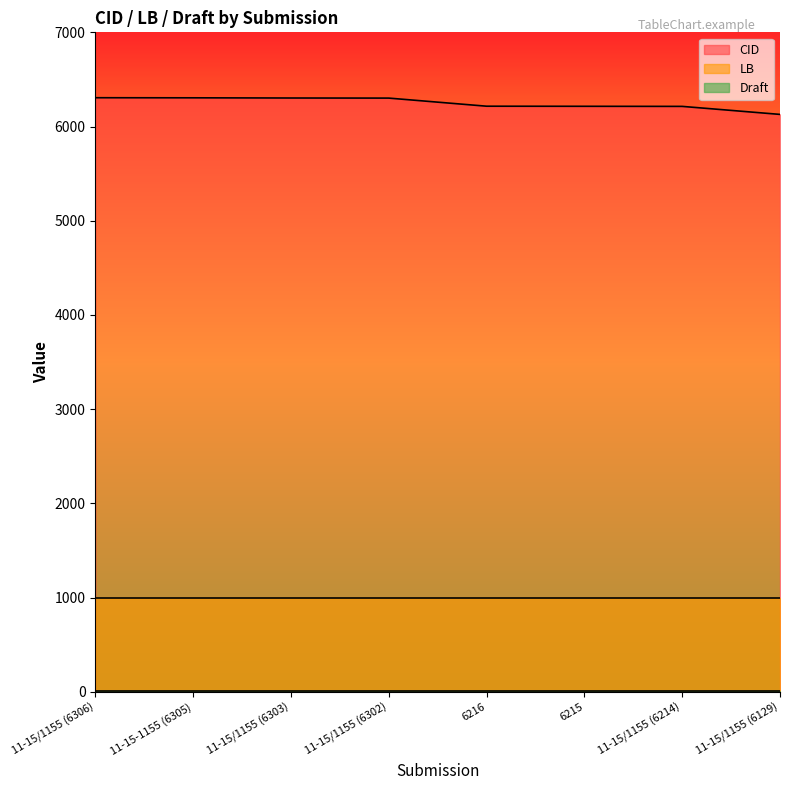

Between 11-15/1155 (6214) and 11-15/1155 (6303), which is larger?

11-15/1155 (6303)